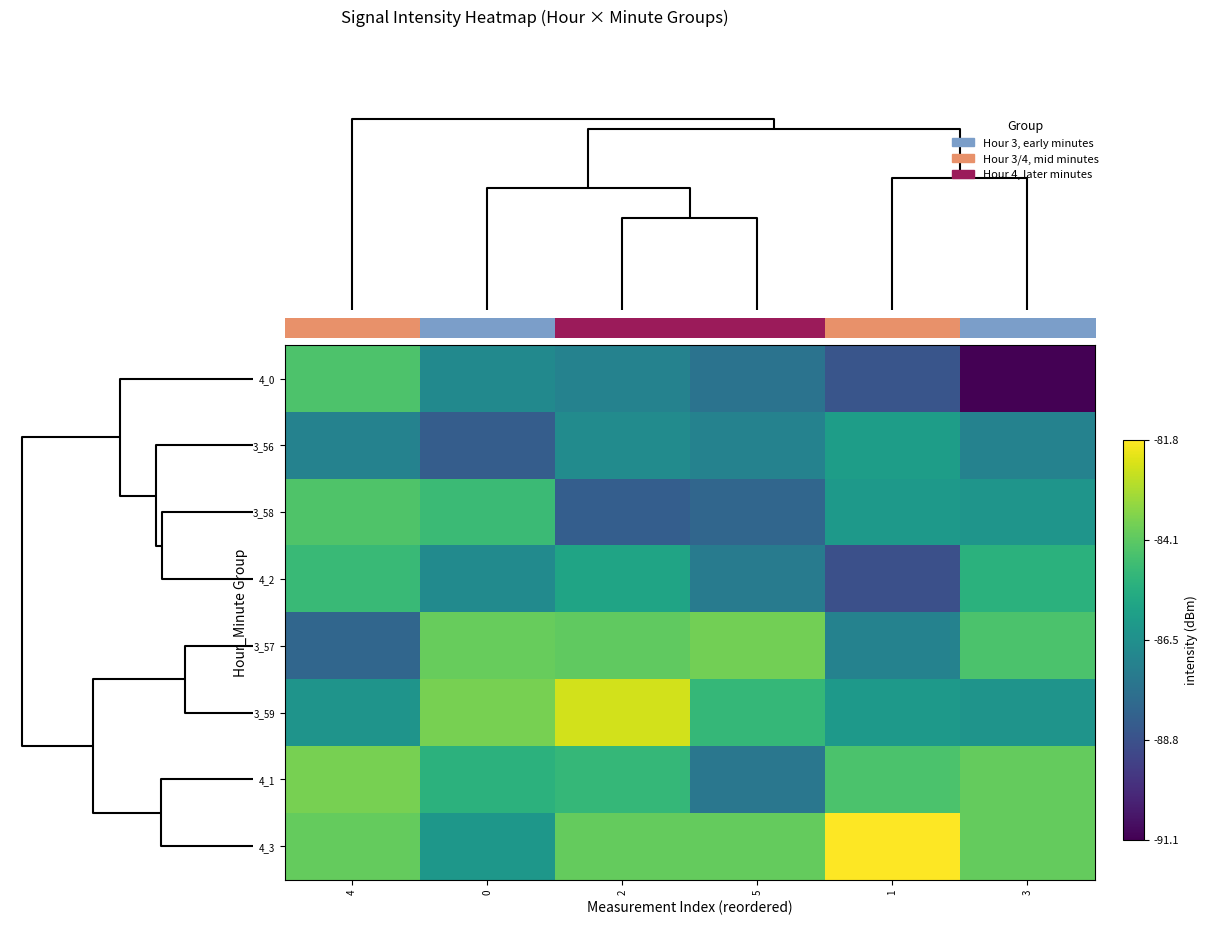

What is the total value across all series at 4?

-682.6